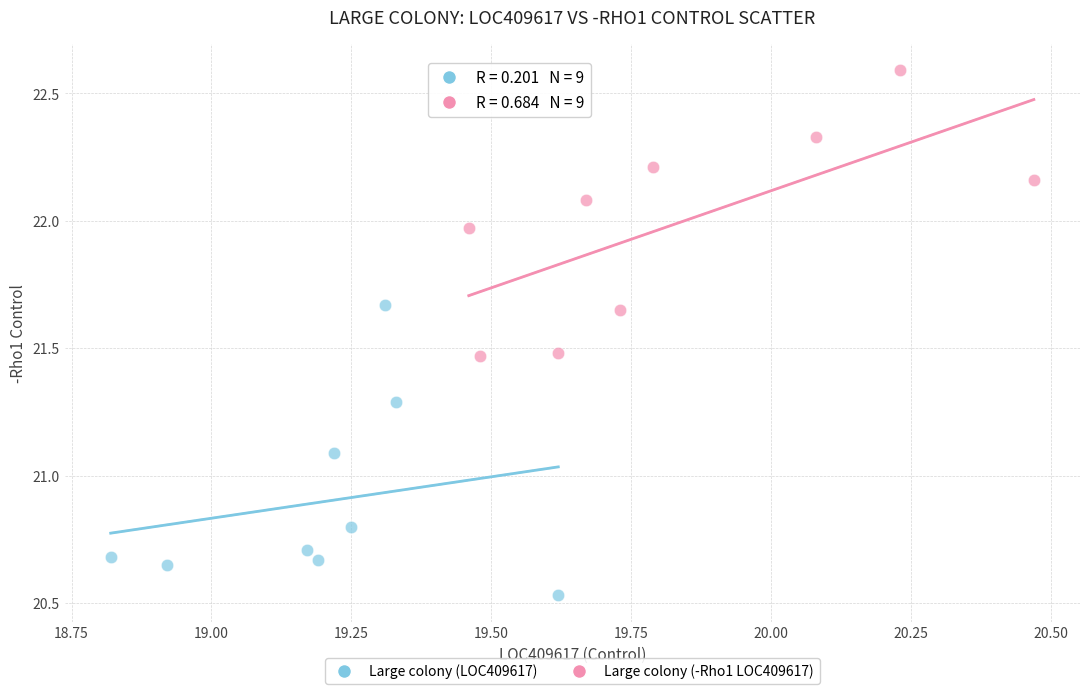

Which series contains the lowest Y value?

Large colony (LOC409617)